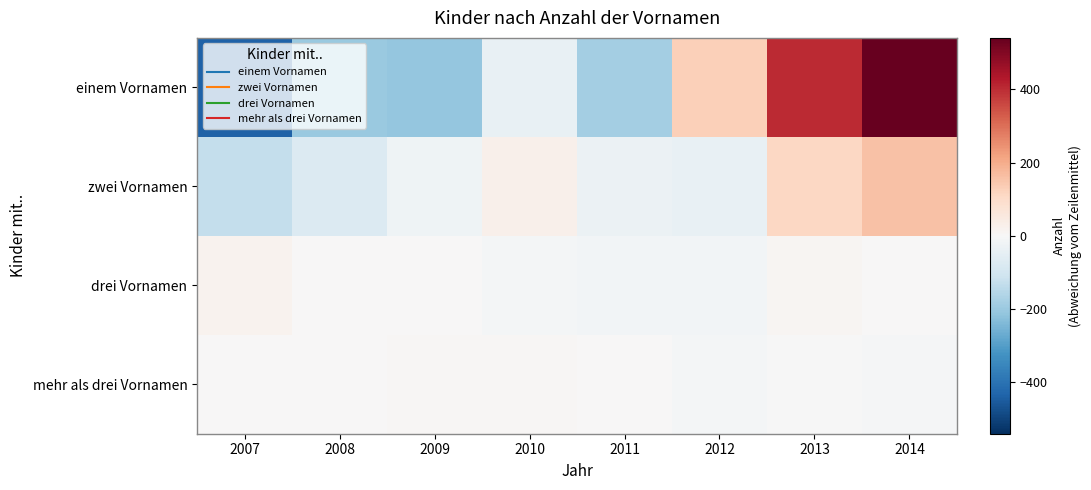

Reading left to right, what are all the values shown in this chart?

einem Vornamen: 2007=-438.1	2008=-200.1	2009=-211.1	2010=-42.1	2011=-184.1	2012=129.9	2013=404.9	2014=540.9
zwei Vornamen: 2007=-127.9	2008=-75.9	2009=-23.9	2010=29.1	2011=-31.9	2012=-41.9	2013=113.1	2014=159.1
drei Vornamen: 2007=21.0	2008=2.0	2009=0.0	2010=-9.0	2011=-15.0	2012=-14.0	2013=11.0	2014=4.0
mehr als drei Vornamen: 2007=1.1	2008=2.1	2009=7.1	2010=8.1	2011=0.1	2012=-11.9	2013=-1.9	2014=-4.9